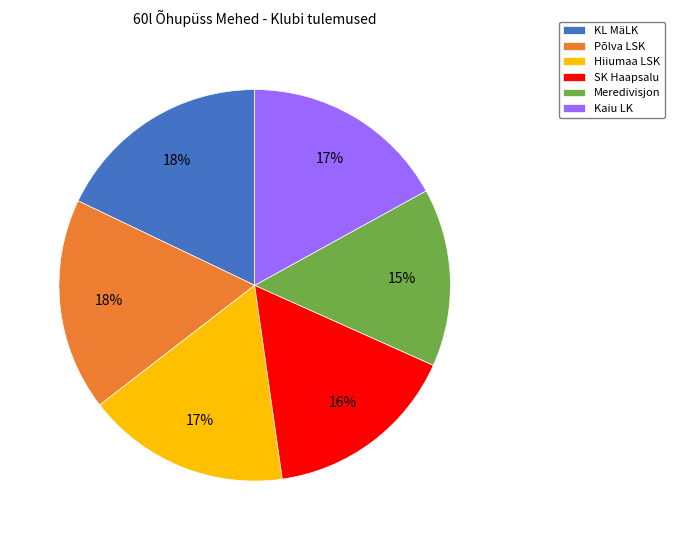

To the nearest percent, what percentage of the pie is Meredivisjon?

15%